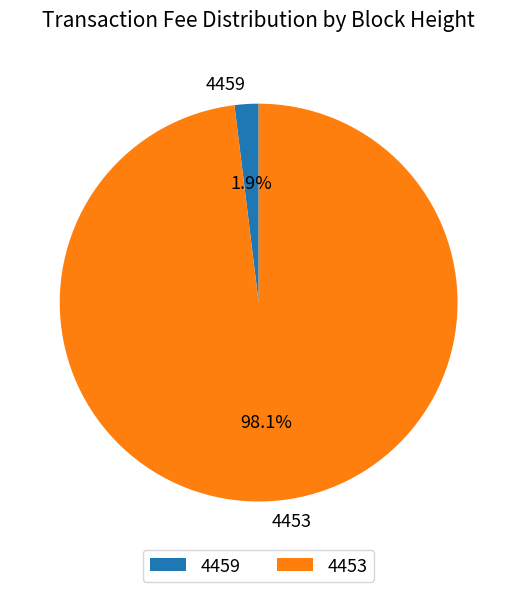

Which slice is the largest?

4453